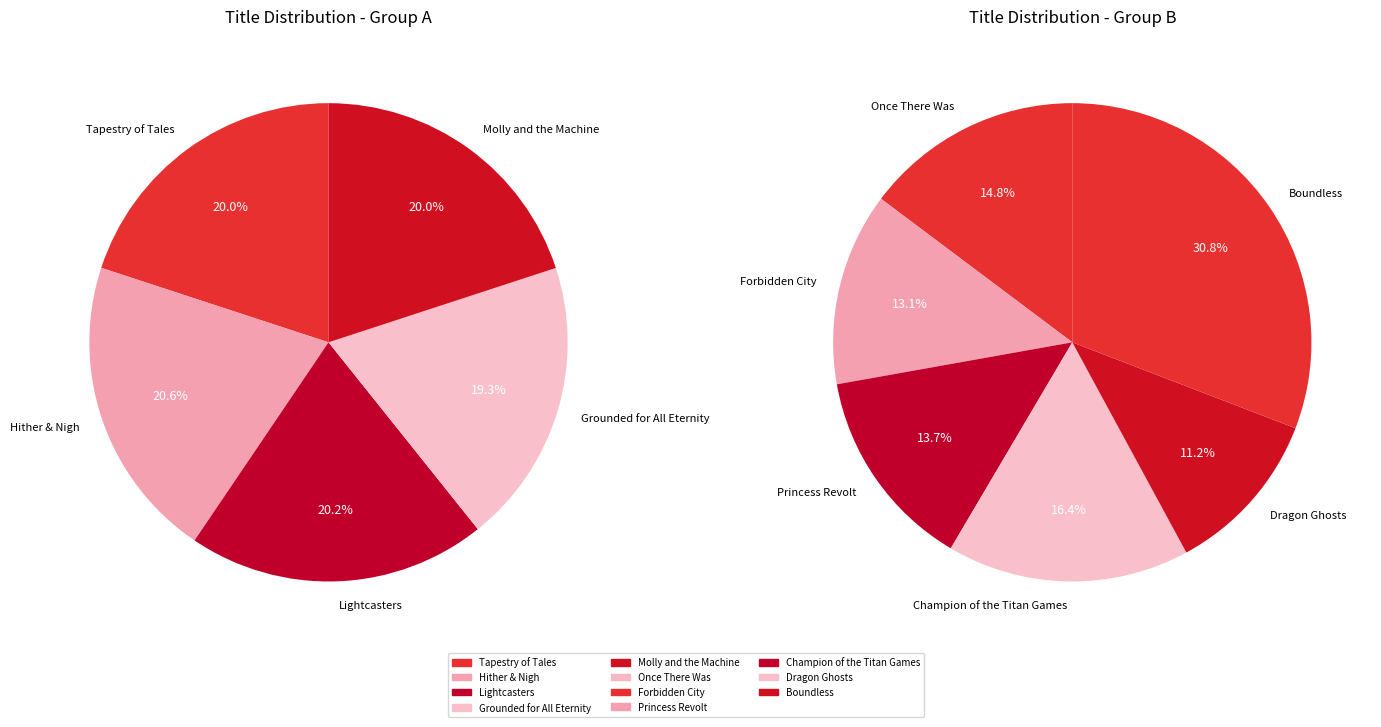

Count the number of slices in the pie.

11